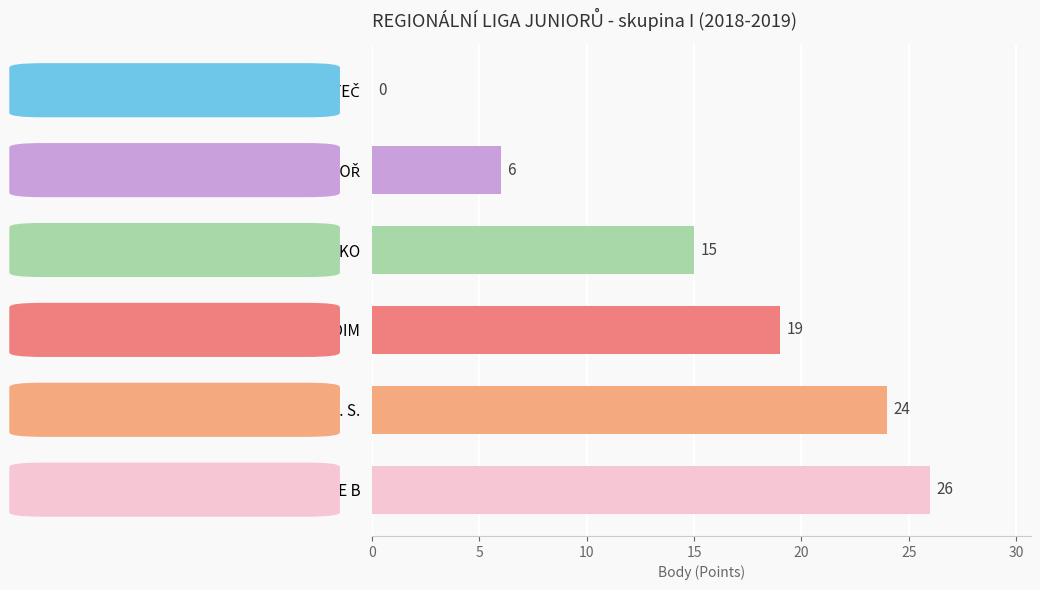

What is the maximum value shown in the chart?

26